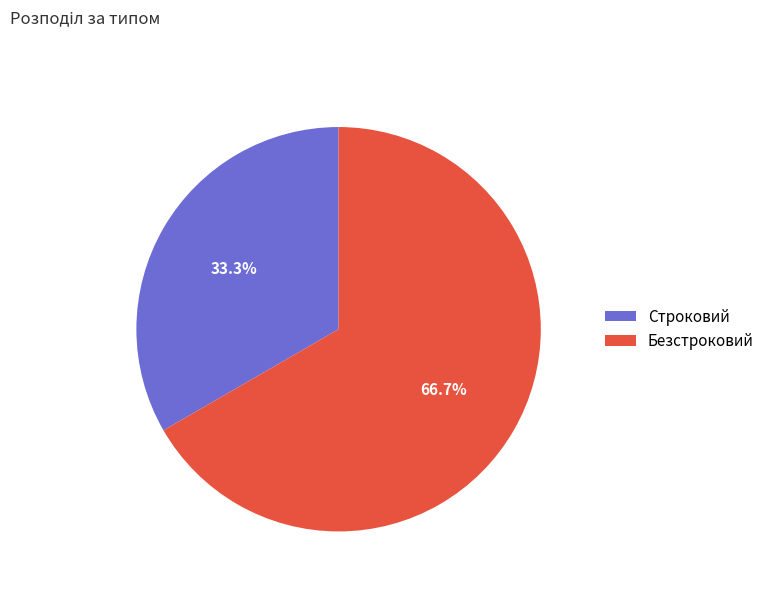

The Безстроковий slice represents 76% of the pie. True or false?

False